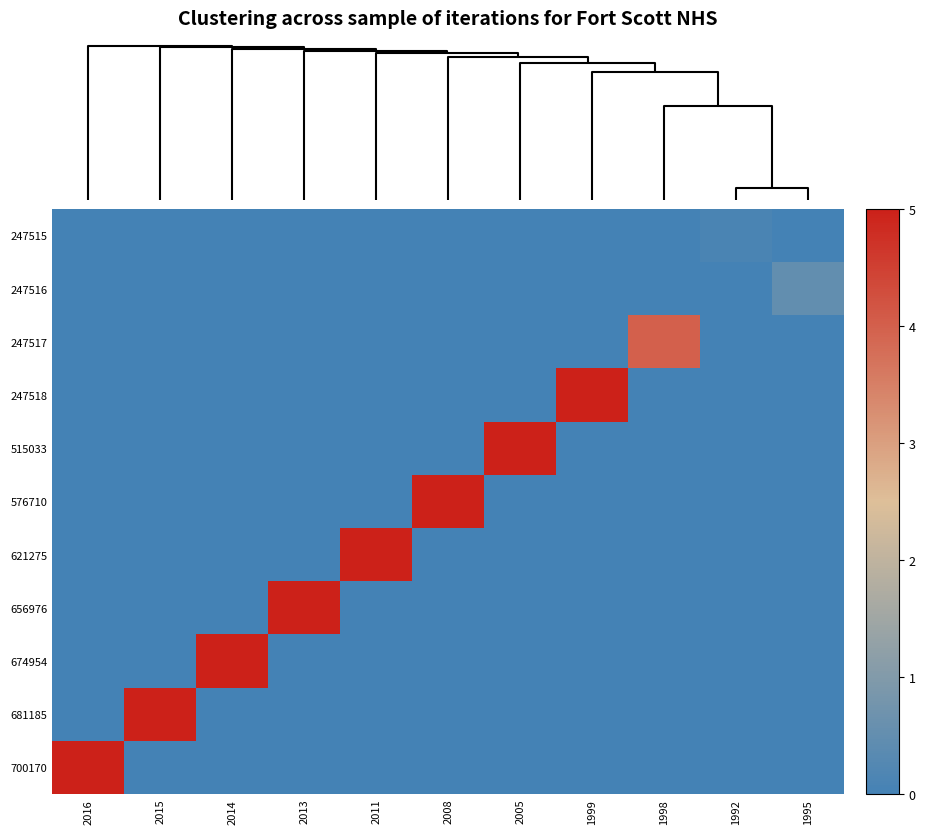

What is the total value across all series at 1992?

0.1